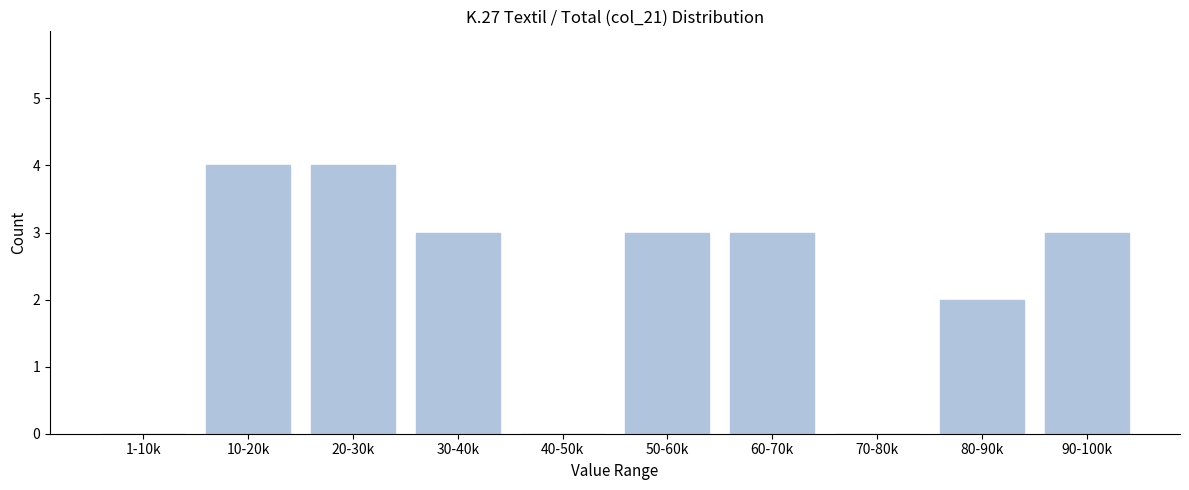

Reading left to right, list all the values displayed in this chart.

1-10k=0	10-20k=4	20-30k=4	30-40k=3	40-50k=0	50-60k=3	60-70k=3	70-80k=0	80-90k=2	90-100k=3